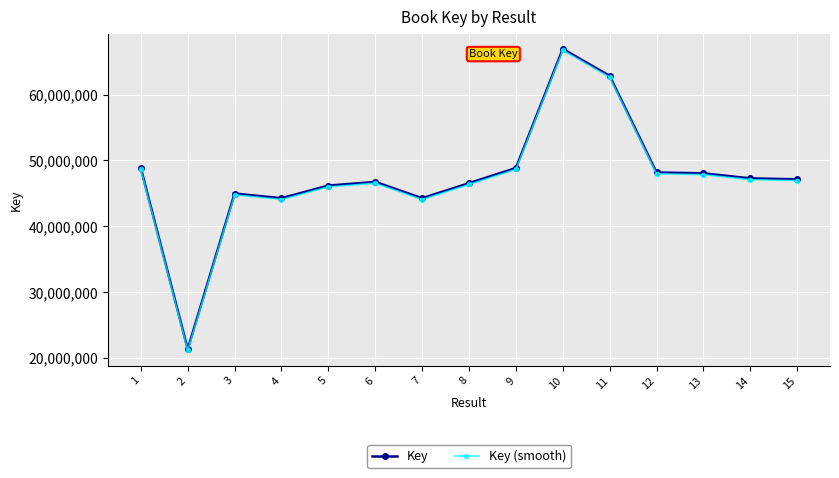

What is the maximum value shown in the chart?

66941355